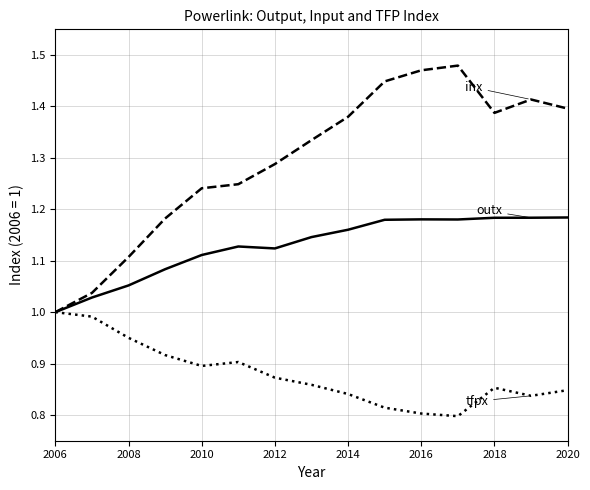

Does the chart display data point markers on the line(s)?

No